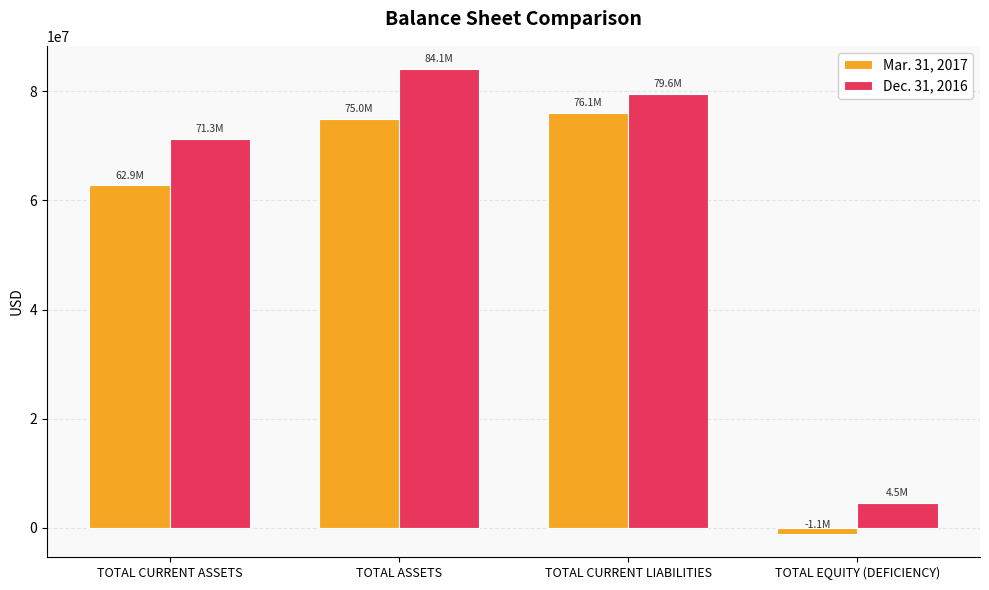

At which label does Dec. 31, 2016 first exceed 79569548?

TOTAL ASSETS